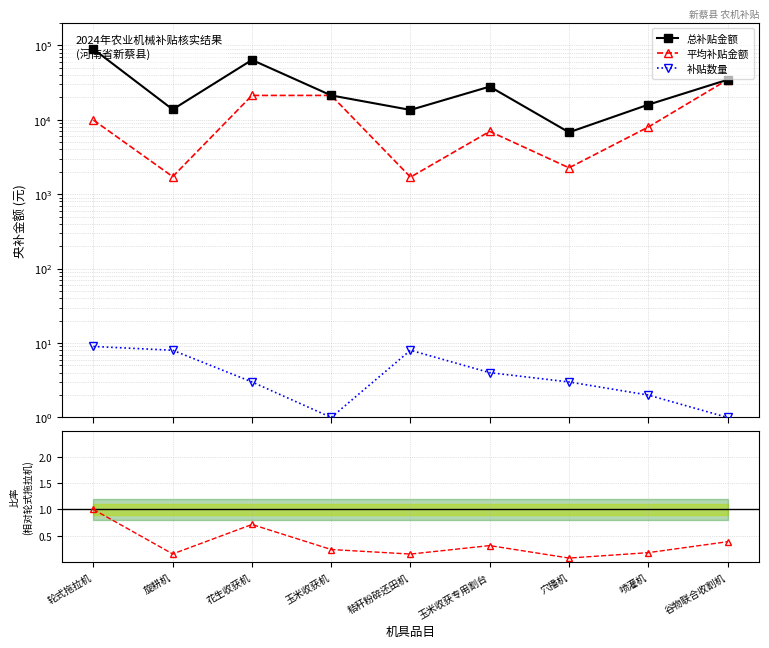

What is the difference between the maximum and minimum values in the 总补贴金额 series?

82600.0